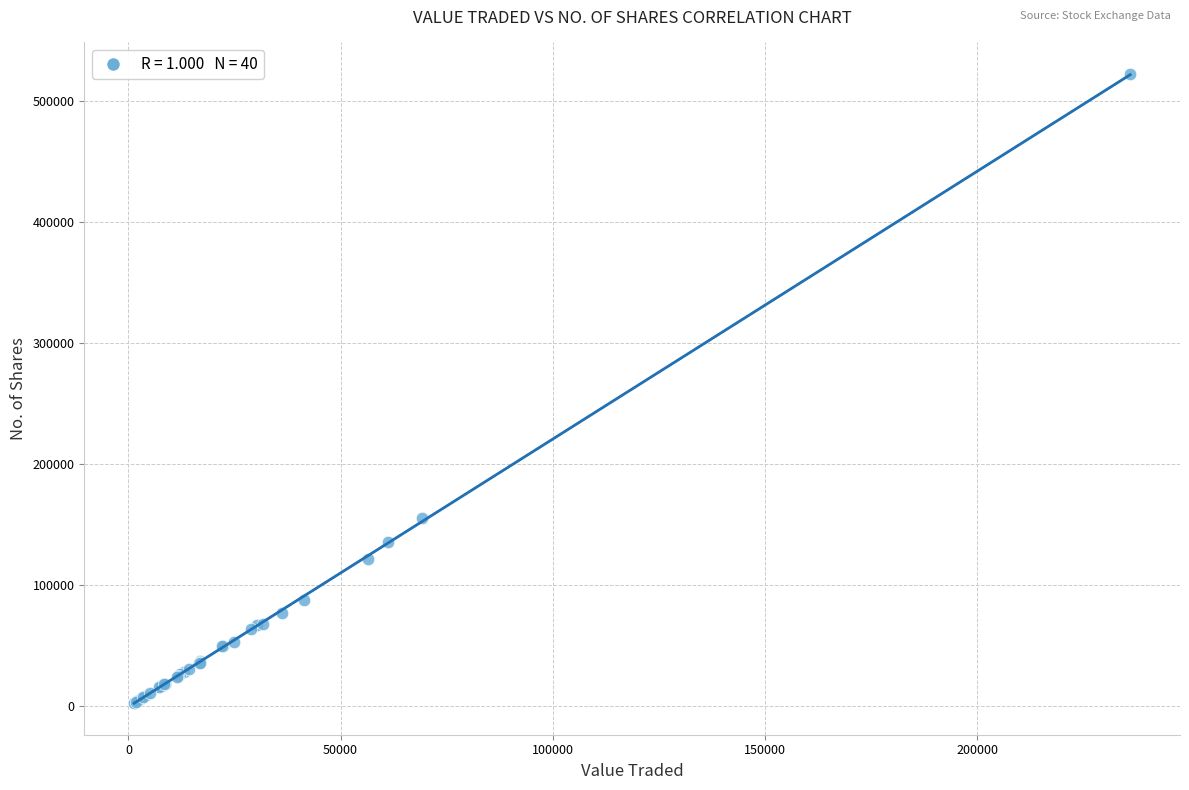

What Y value in the scatter plot is closest to 262702?

155096